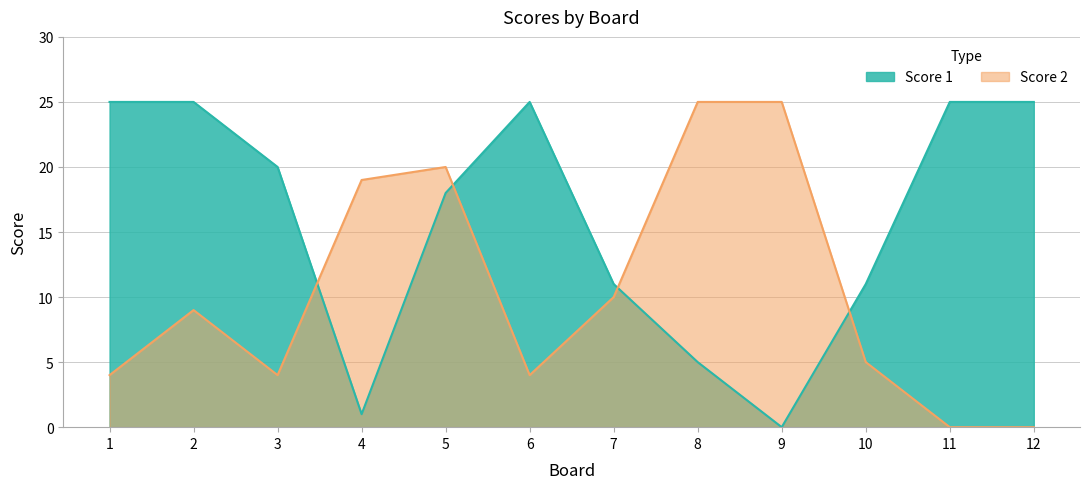

At which label does Score 1 reach its minimum?

9